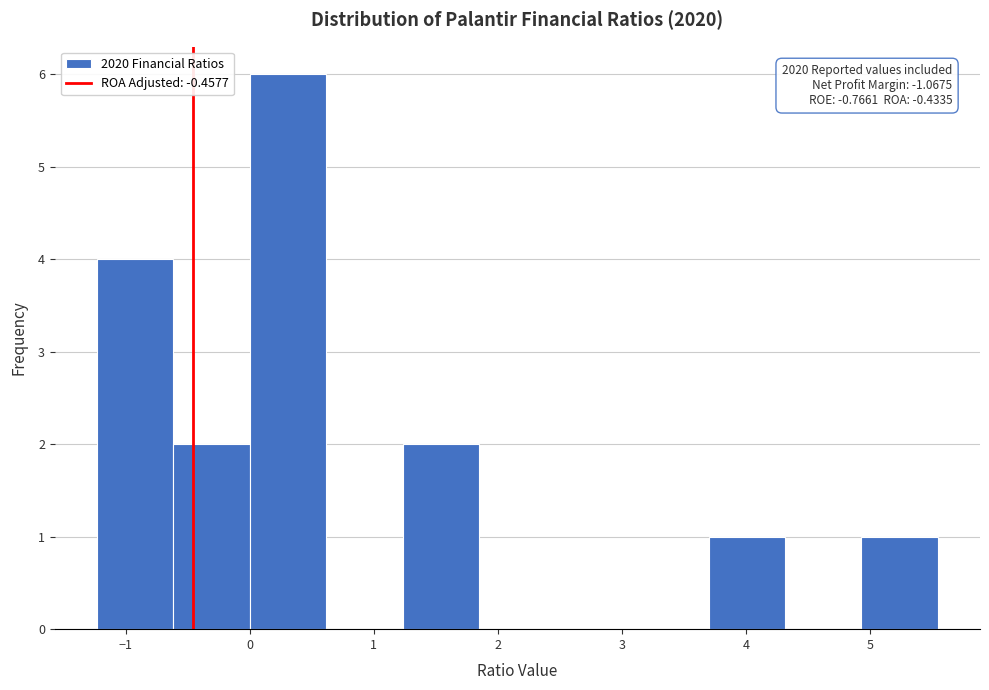

Over which range of the x-axis is the bar tallest?

0.0 to 0.6